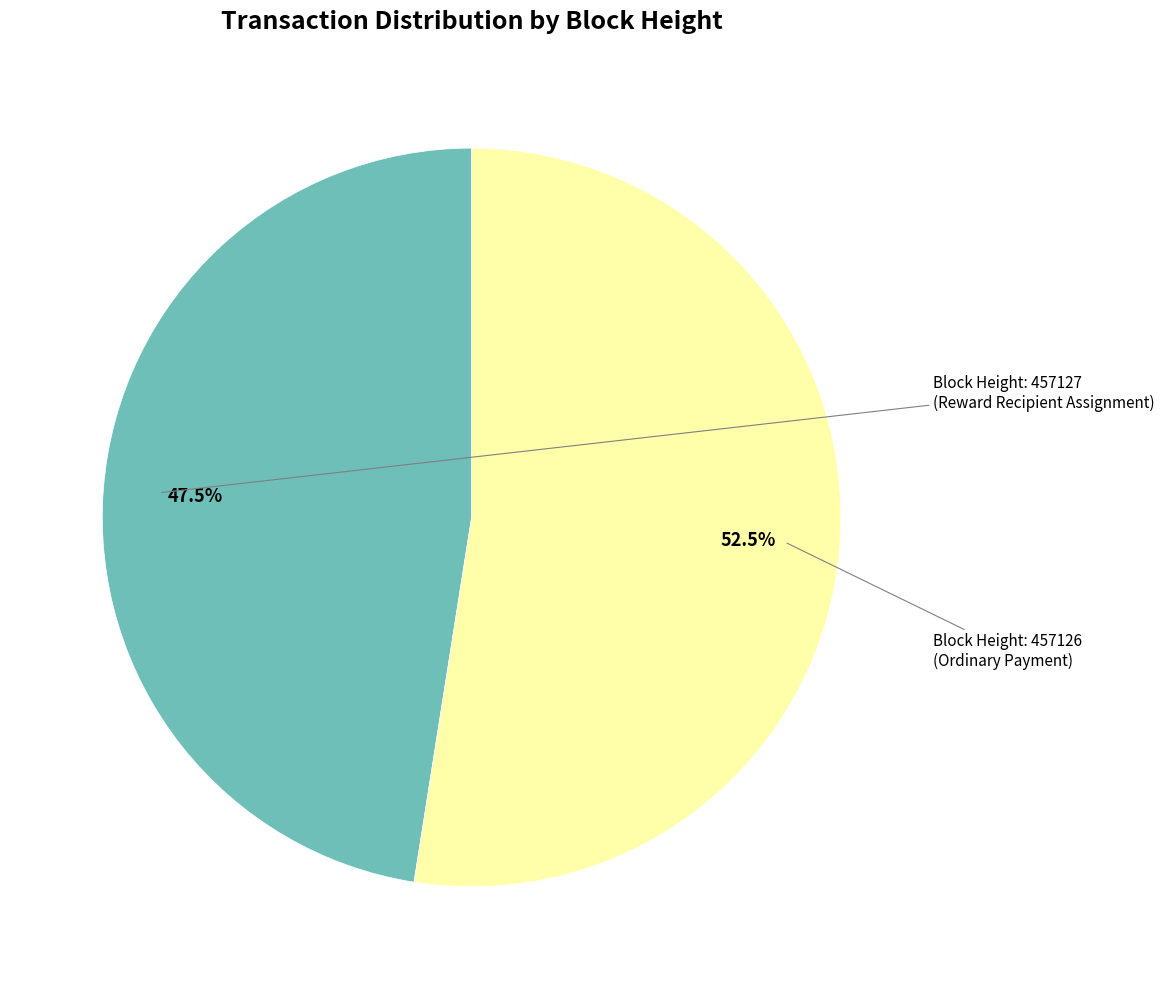

Is there a majority slice in this chart?

Yes